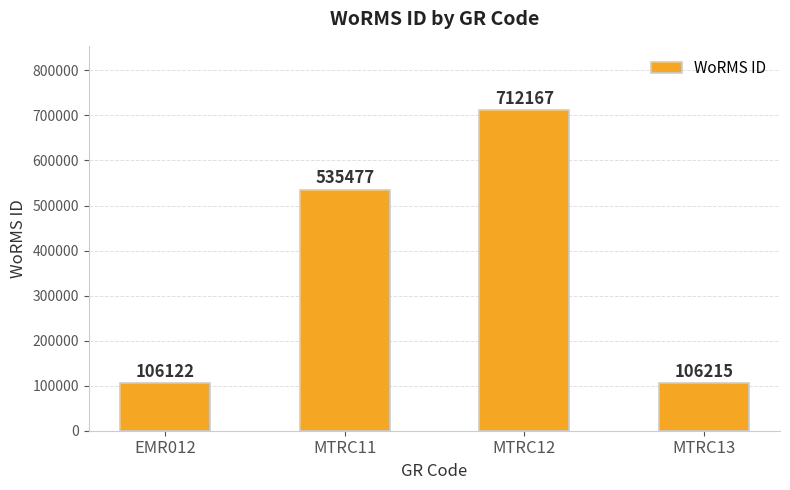

Which label corresponds to the smallest value in the chart?

EMR012